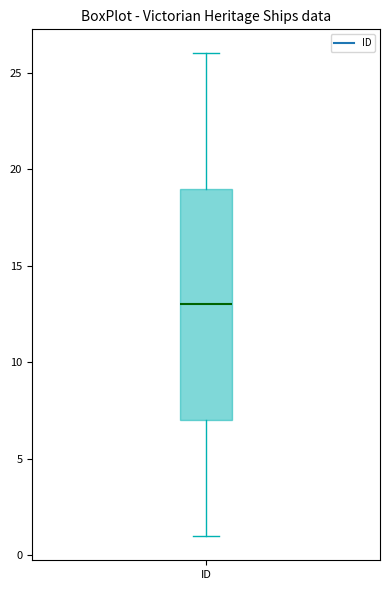

Transcribe this box plot: give where the median line is, the range the box spans, and where the two whiskers end, as read against the y-axis. The values are not printed on the chart, so give them approximately, as read against the axis.

median 13, box 7 to 19, whiskers 1 to 26